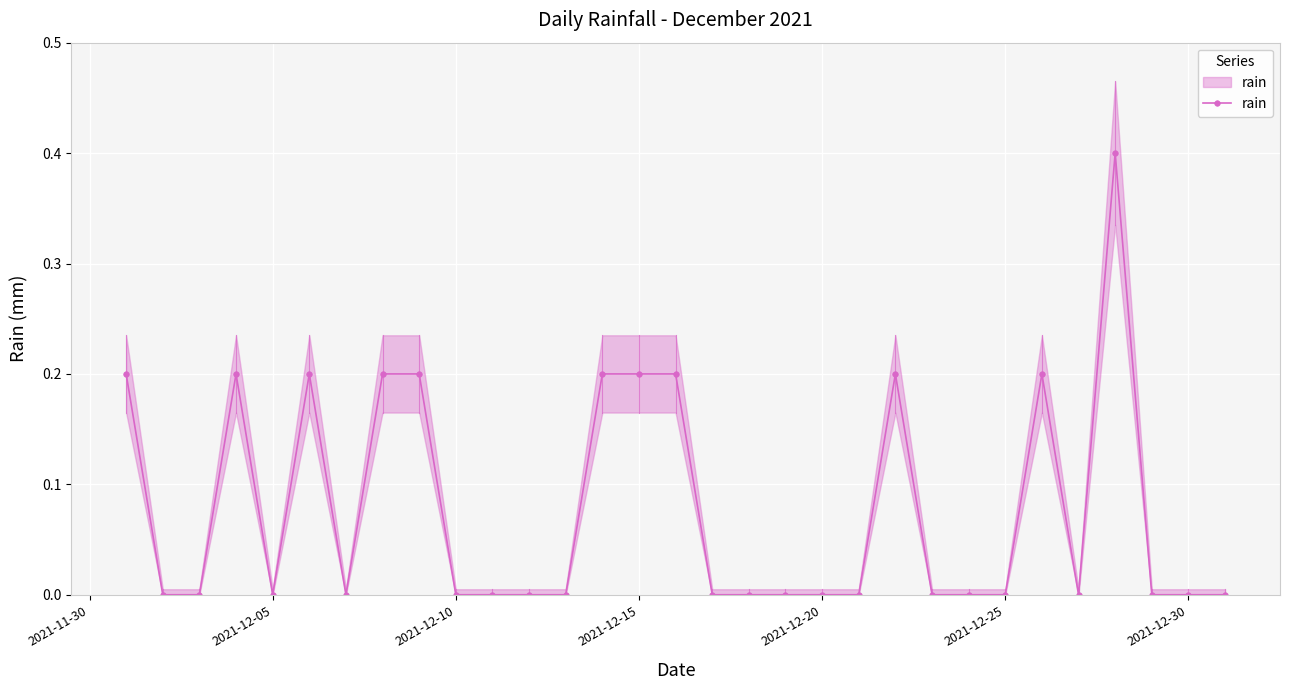

The chart shows a value of 0.0 at 2021-12-30. True or false?

True